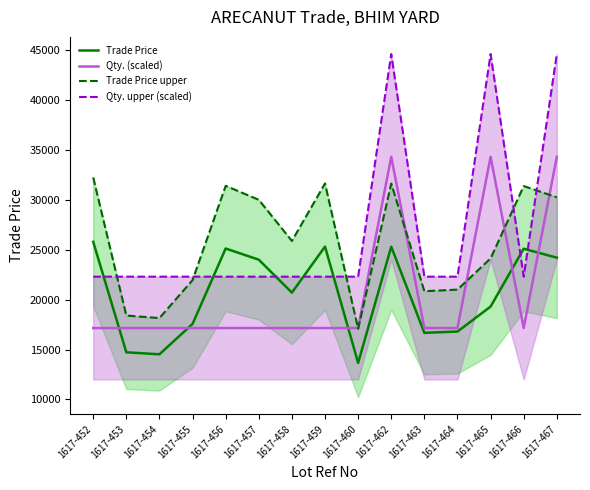

True or false: Qty. (scaled) has more than 2 interior local peaks.

False